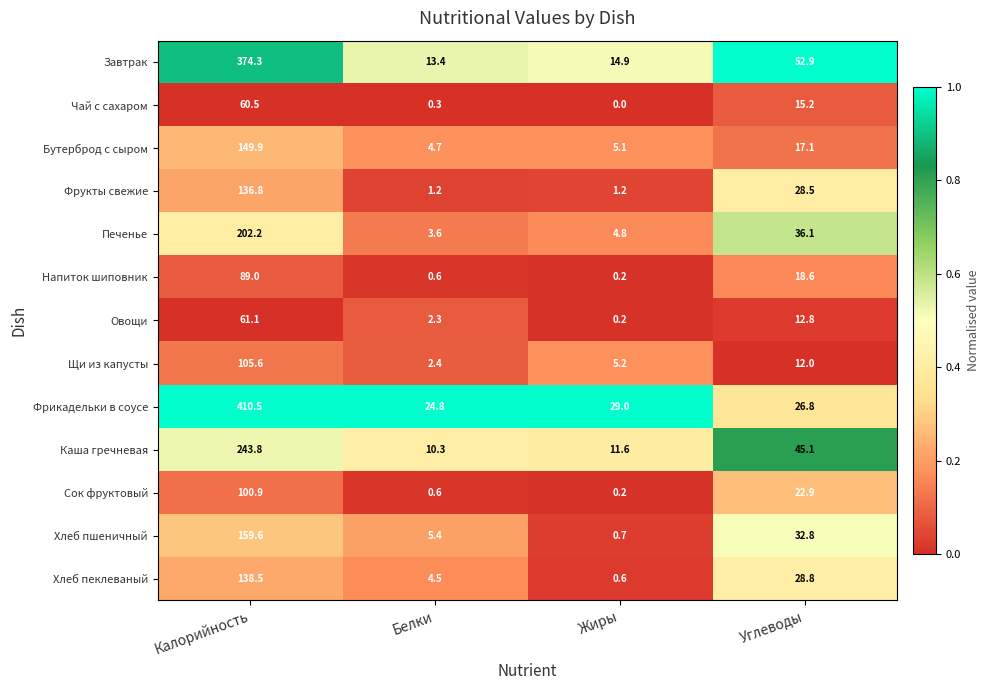

List the series in order of their peak value, highest first.

Фрикадельки в соусе, Завтрак, Каша гречневая, Печенье, Хлеб пшеничный, Бутерброд с сыром, Хлеб пеклеваный, Фрукты свежие, Щи из капусты, Сок фруктовый, Напиток шиповник, Овощи, Чай с сахаром